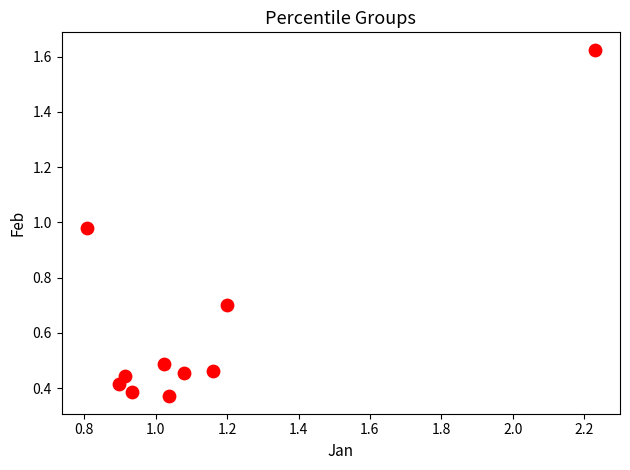

What is the average Y value?

0.6